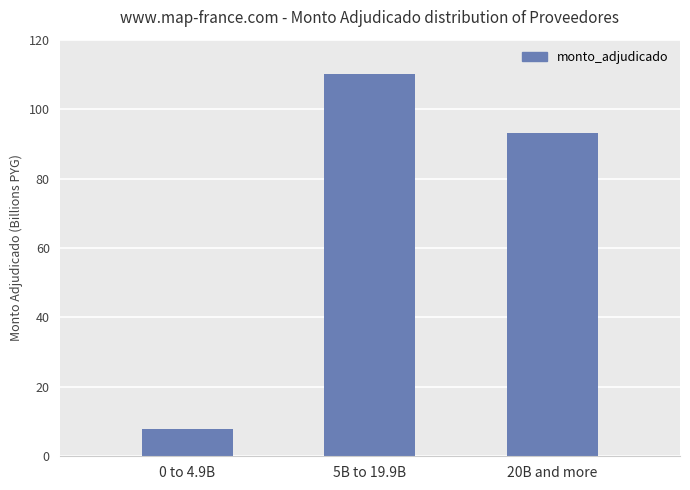

Are the bars horizontal?

No